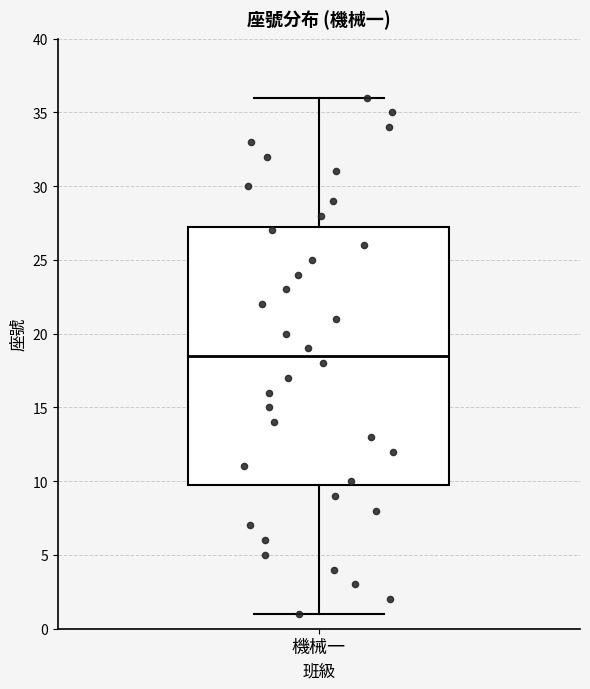

Read this box plot against the y-axis: the position of the median line, the range covered by the box, and the ends of both whiskers. The values are not printed on the chart, so give them approximately, as read against the axis.

median 18.5, box 10.0 to 27.5, whiskers 1.0 to 36.0